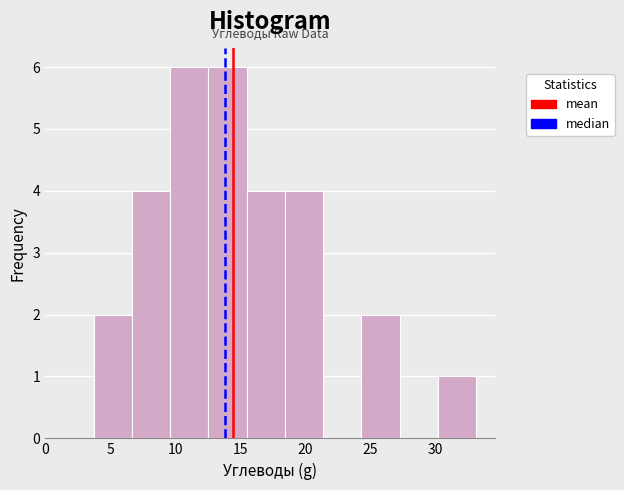

Reading left to right, transcribe this chart: for each bar, give the range it covers on the x-axis and its height. Neither the bar edges nor the heights are printed on the chart, so give them approximately, as read against the axes.

3.5 to 6.5: 2
6.5 to 9.5: 4
9.5 to 12.5: 6
12.5 to 15.5: 6
15.5 to 18.5: 4
18.5 to 21.5: 4
21.5 to 24.5: 0
24.5 to 27.0: 2
27.0 to 30.0: 0
30.0 to 33.0: 1